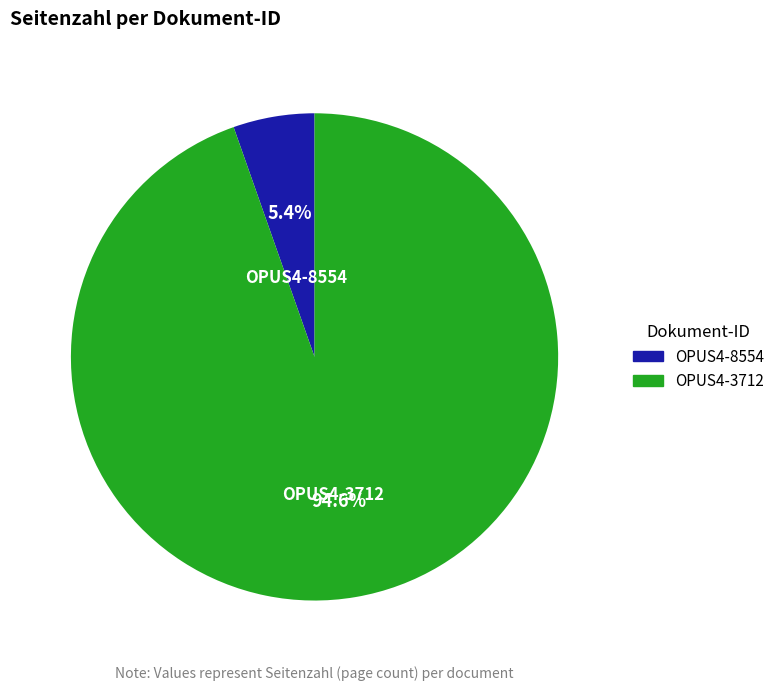

The OPUS4-8554 slice represents 1% of the pie. True or false?

False